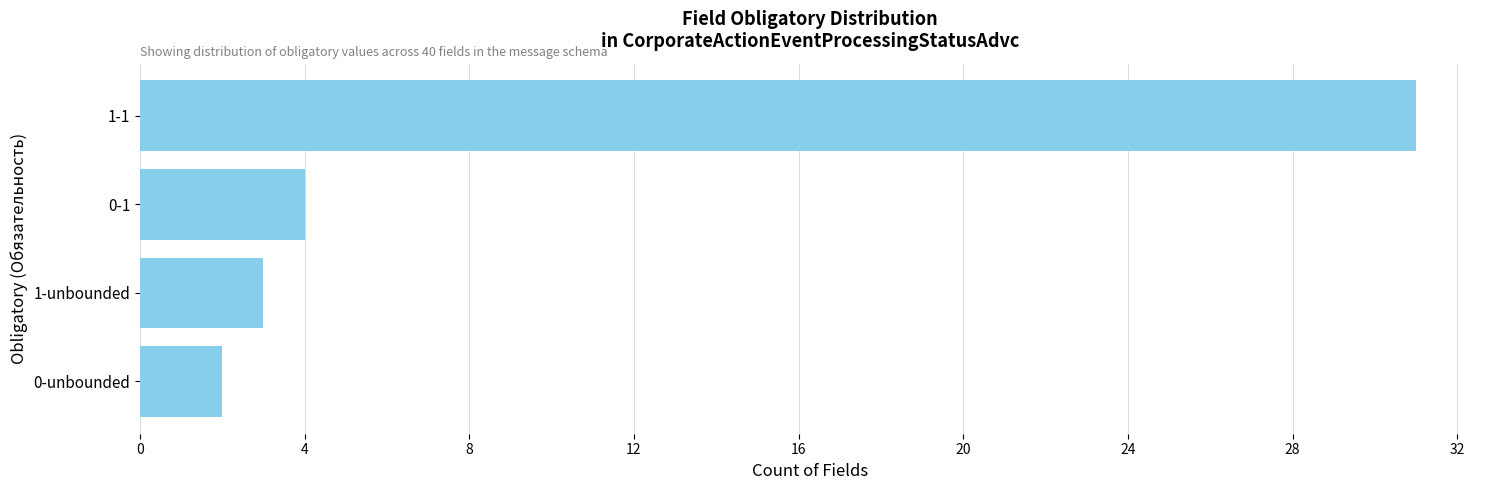

Reading top to bottom, what are all the values shown in this chart?

1-1=31	0-1=4	1-unbounded=3	0-unbounded=2